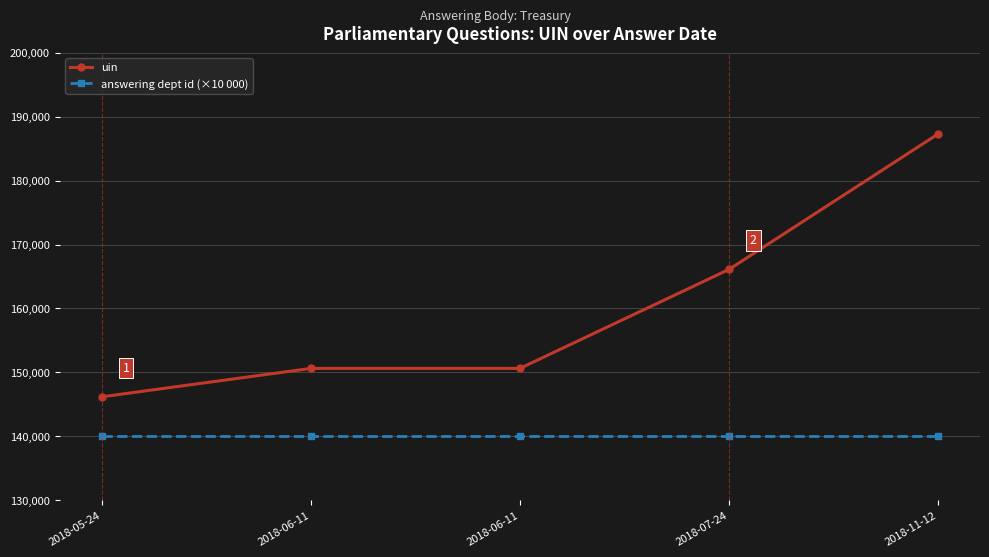

What is the difference between the highest and lowest values at 2018-06-11?

10606